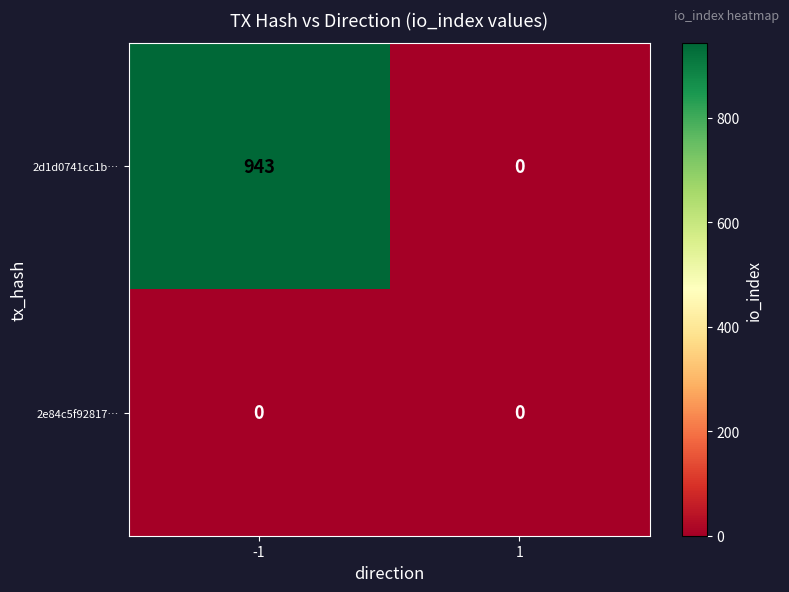

Rank the series by their average value, from highest to lowest.

2d1d0741cc1b…, 2e84c5f92817…